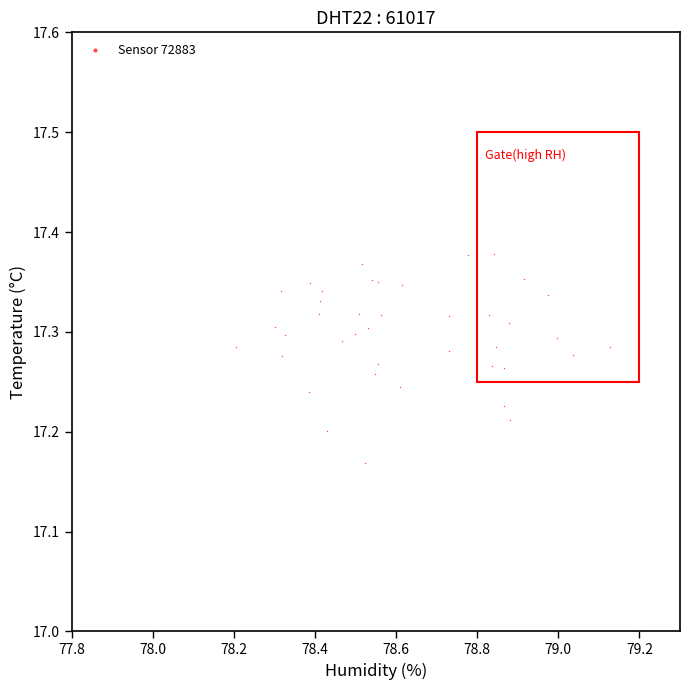

What is the range of X values (max minus min)?

0.9